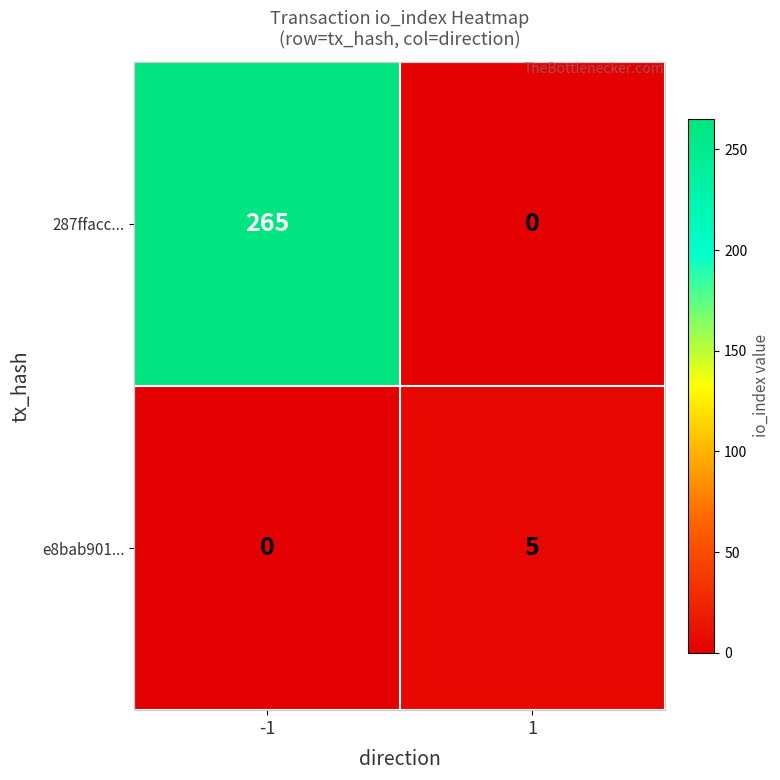

At -1, list the series in order from largest to smallest.

287ffacc..., e8bab901...